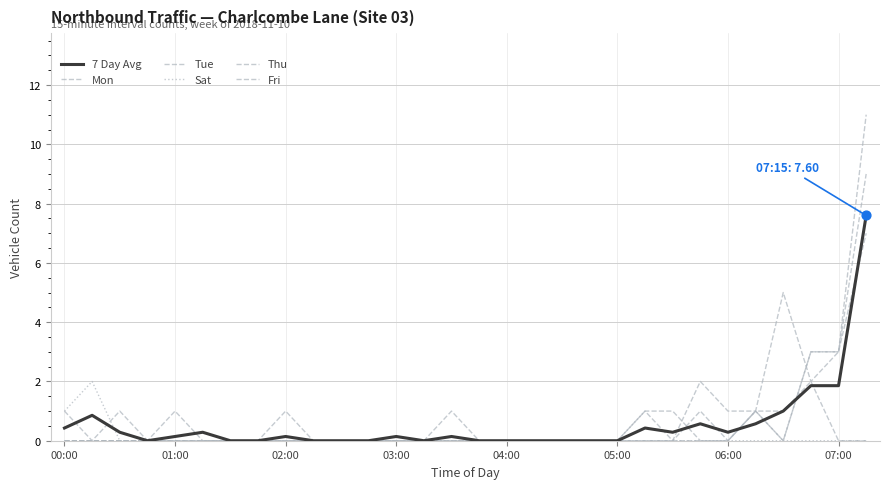

At how many categories does at least one series exceed 8?

1